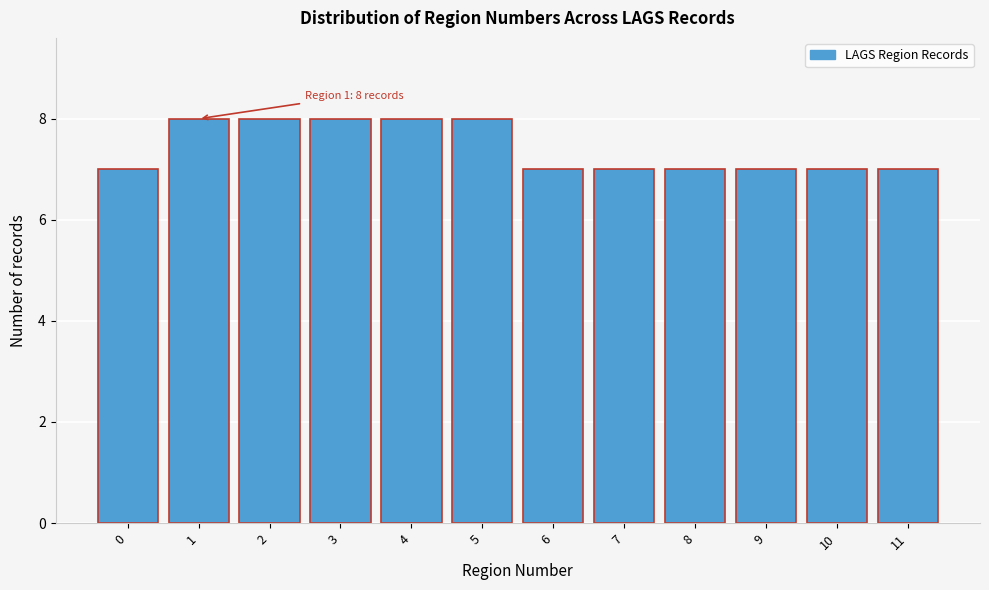

Reading left to right, what are all the values shown in this chart?

7	8	8	8	8	8	7	7	7	7	7	7